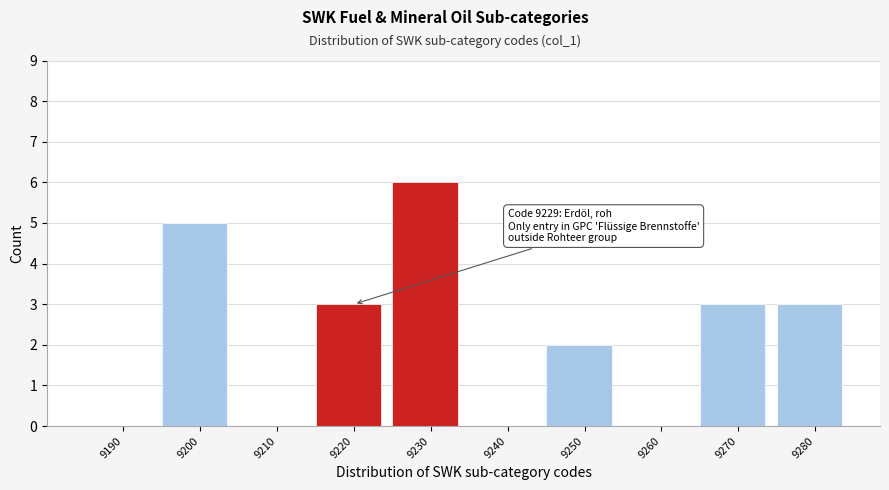

Reading right to left, list all the values displayed in this chart.

9280=3	9270=3	9260=0	9250=2	9240=0	9230=6	9220=3	9210=0	9200=5	9190=0